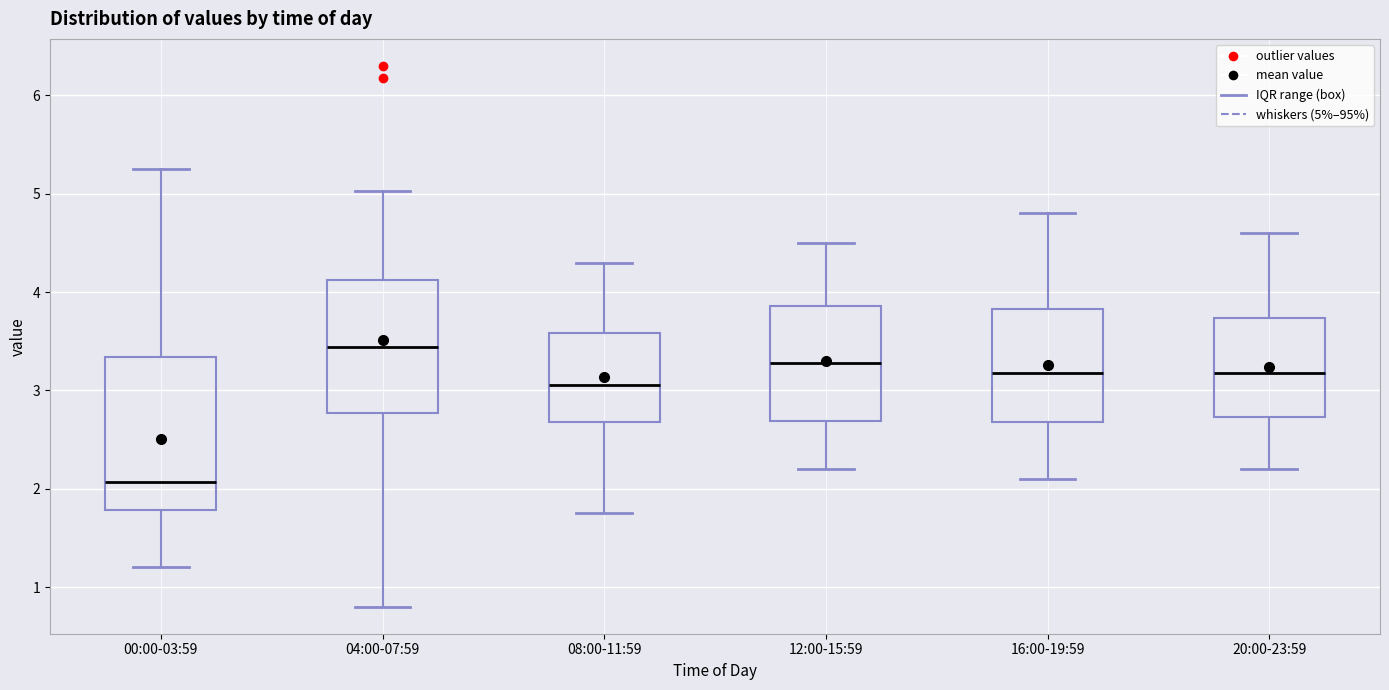

Where does the upper whisker of the box for 08:00-11:59 end on the y-axis? The values are not printed on the chart, so give them approximately, as read against the axis.

4.3